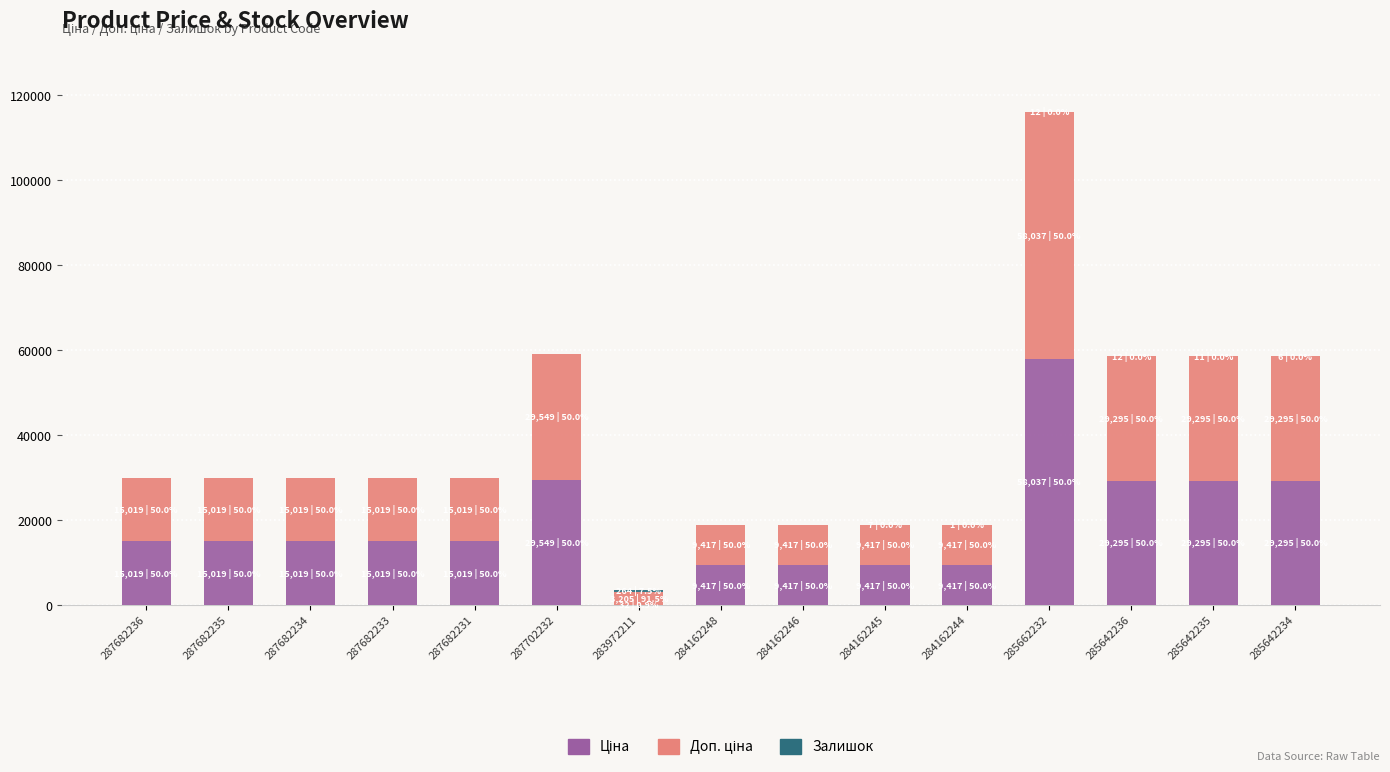

At which category is the sum across all series the highest?

285662232